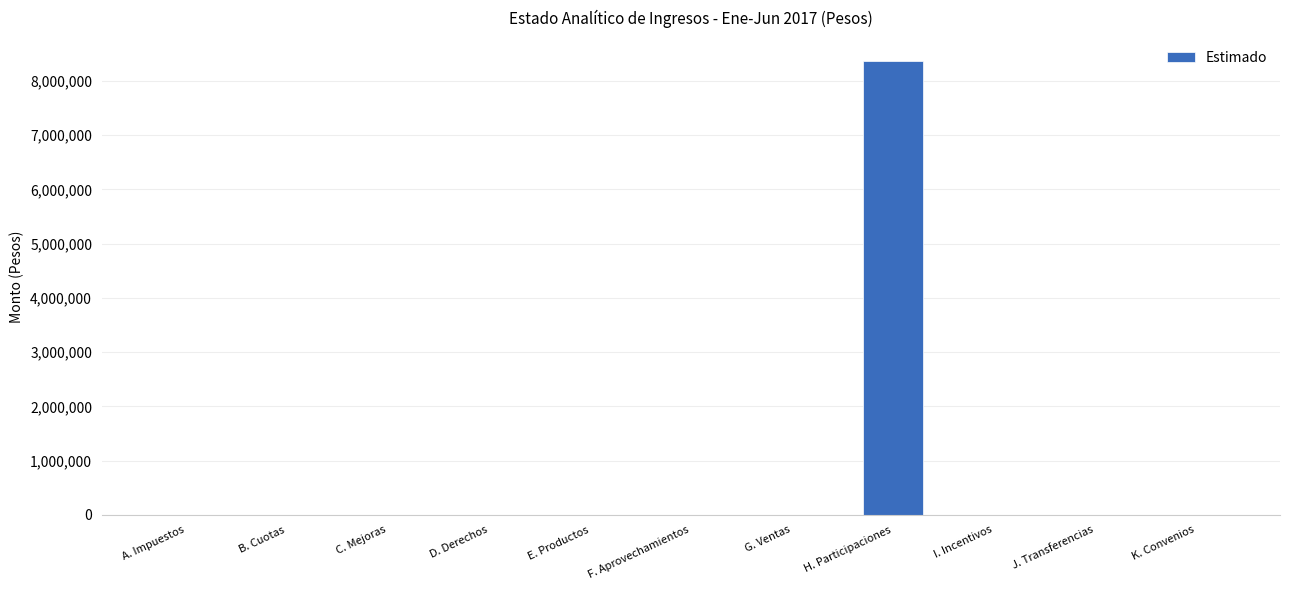

What is the greatest value displayed?

8371293